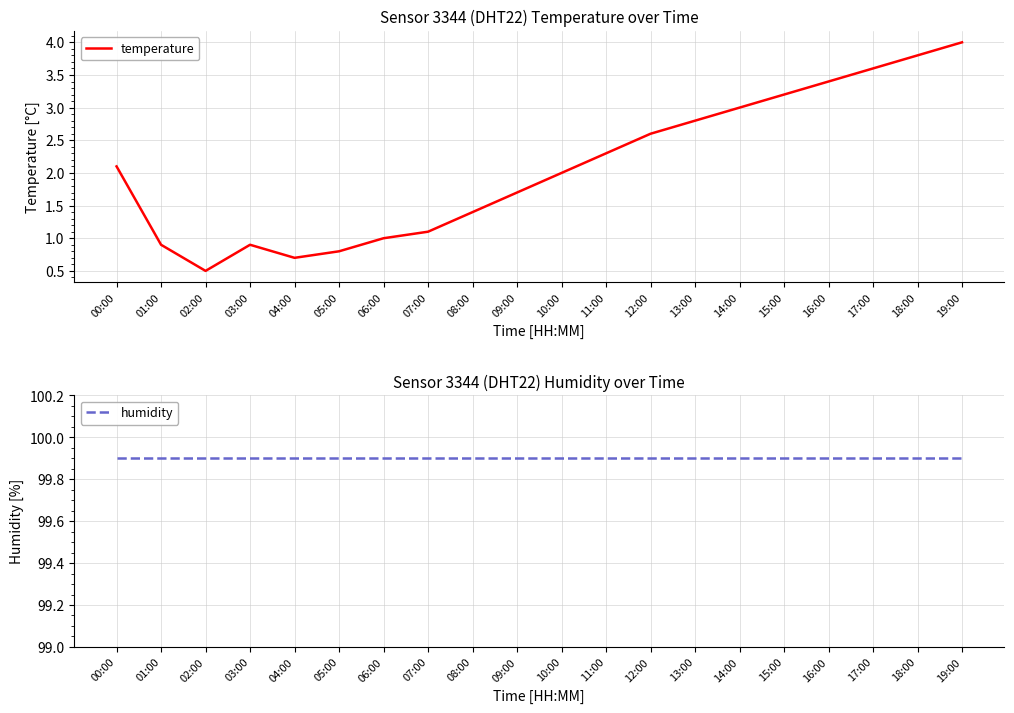

The humidity series shows 149.2 at 02:00. True or false?

False